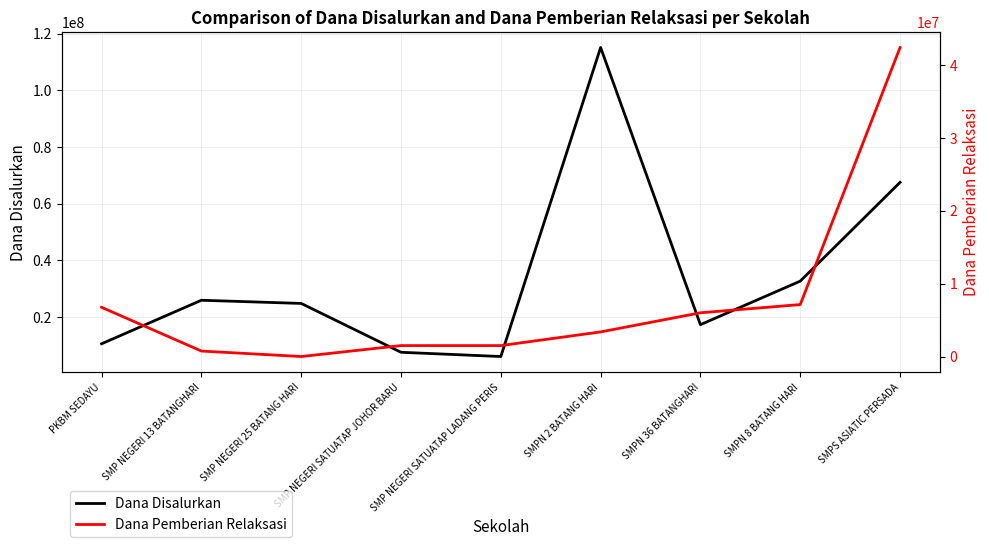

Is the value of Dana Disalurkan at SMPN 8 BATANG HARI greater than the value of Dana Pemberian Relaksasi at SMP NEGERI 13 BATANGHARI?

Yes